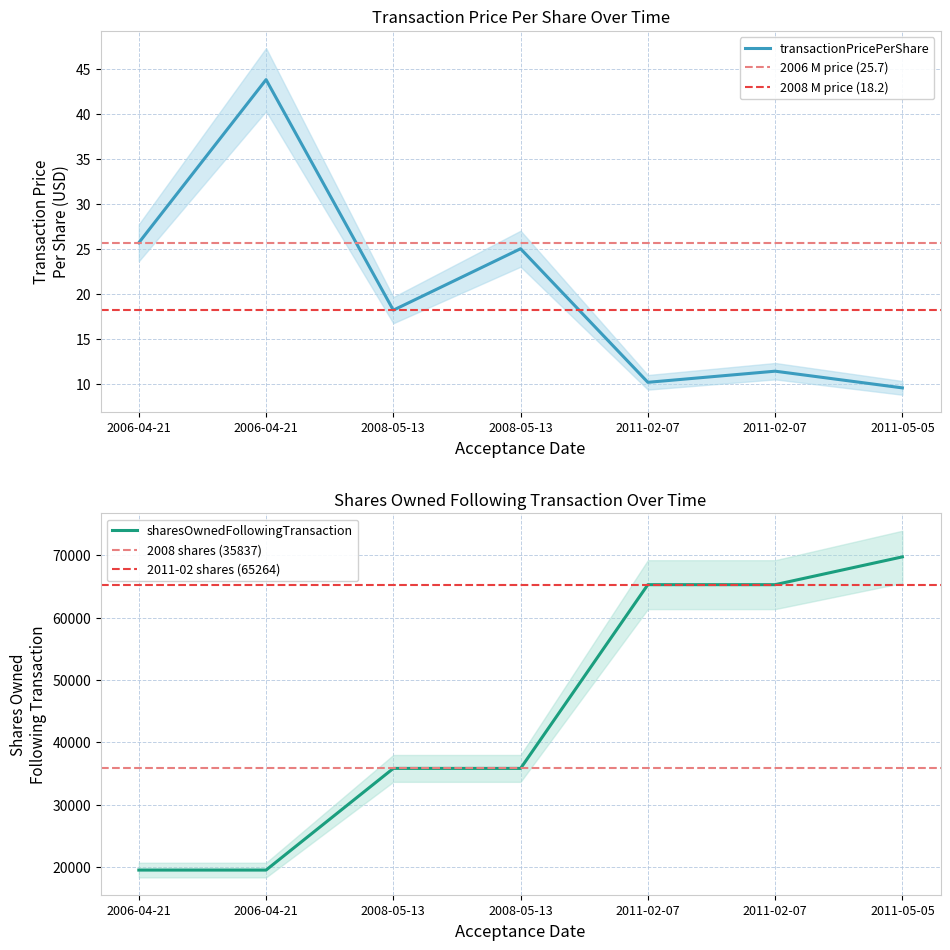

What is the value of the sharesOwnedFollowingTransaction point at the 6th from the left?

65264.0